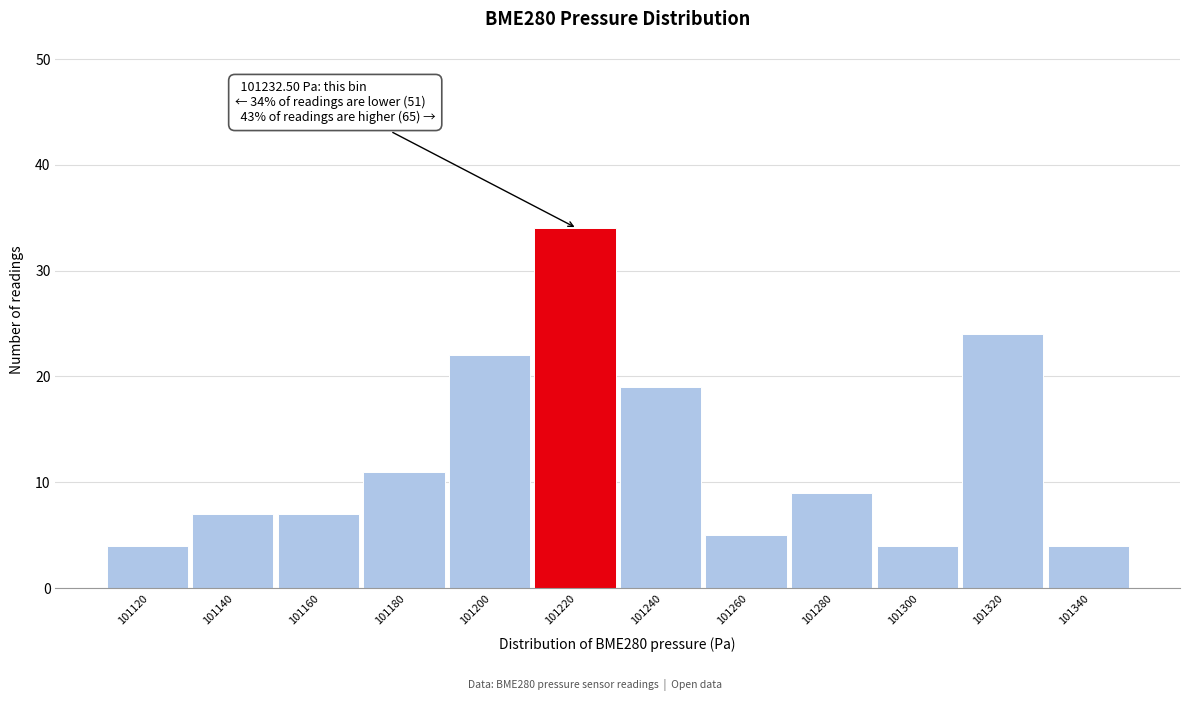

Reading left to right, what are all the values shown in this chart?

4	7	7	11	22	34	19	5	9	4	24	4